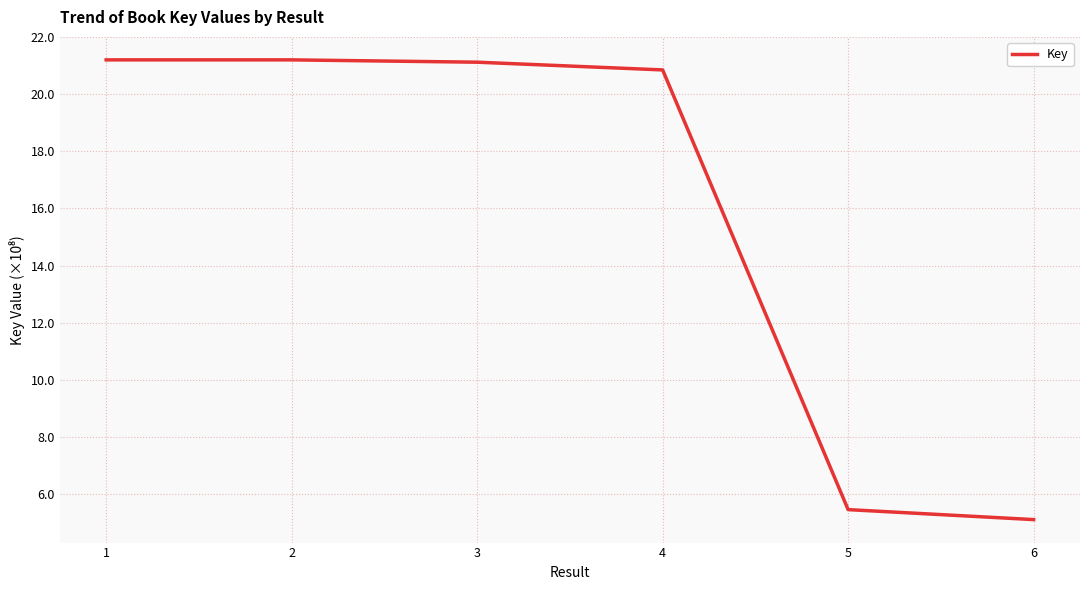

Is this an area chart (filled region under the line)?

No